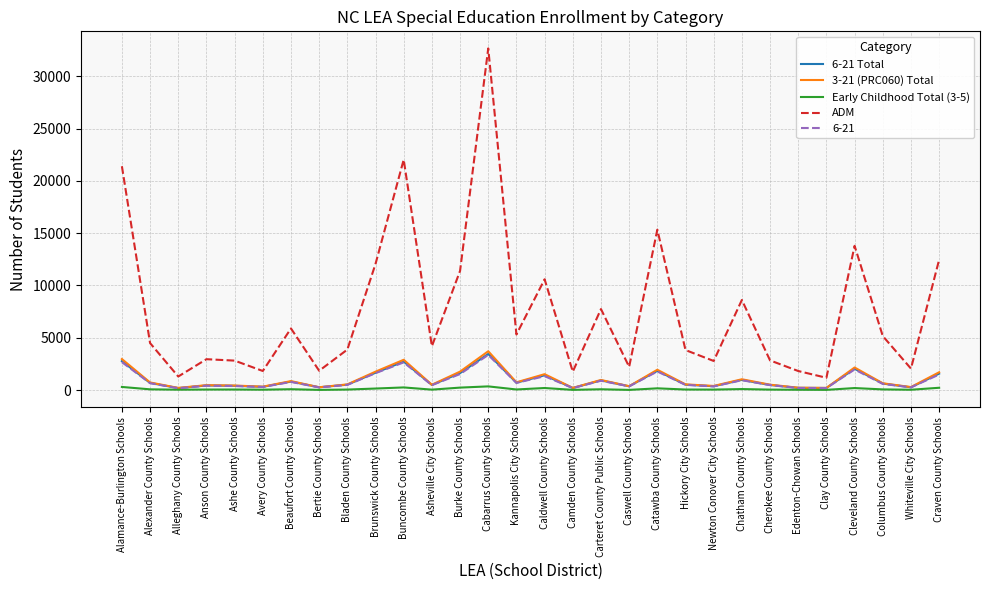

Between Catawba County Schools and Chatham County Schools, which series saw the biggest shift?

ADM